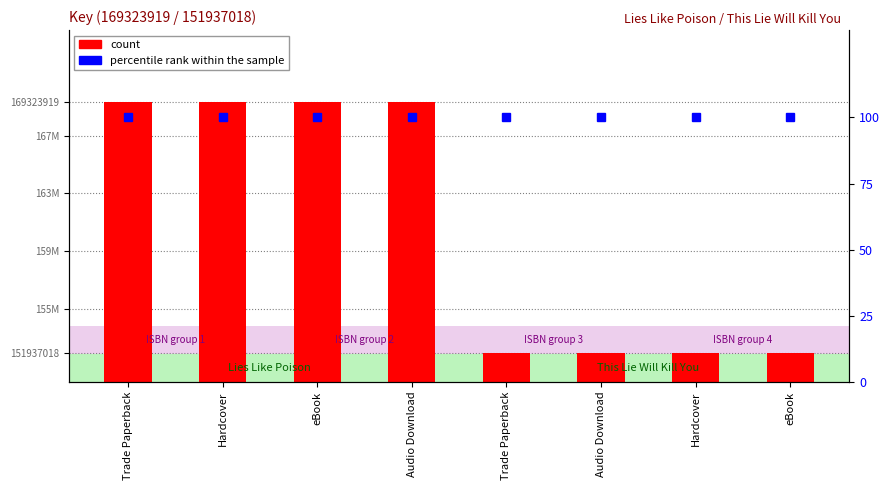

What is the average value of the count series?

160630468